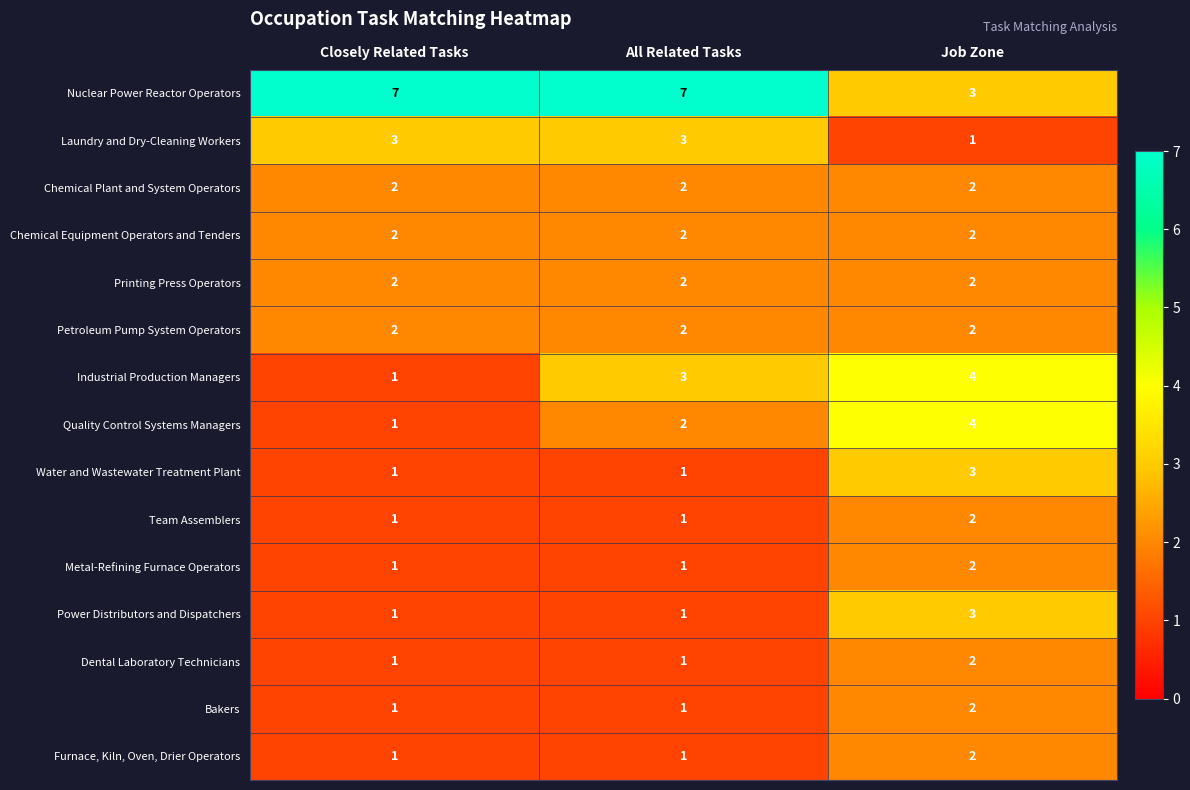

Which category has the highest value in the Industrial Production Managers series?

Job Zone